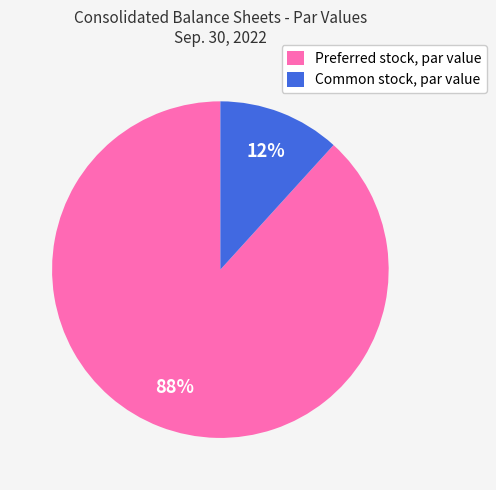

Is it true that Common stock, par value is 2% of the pie?

False